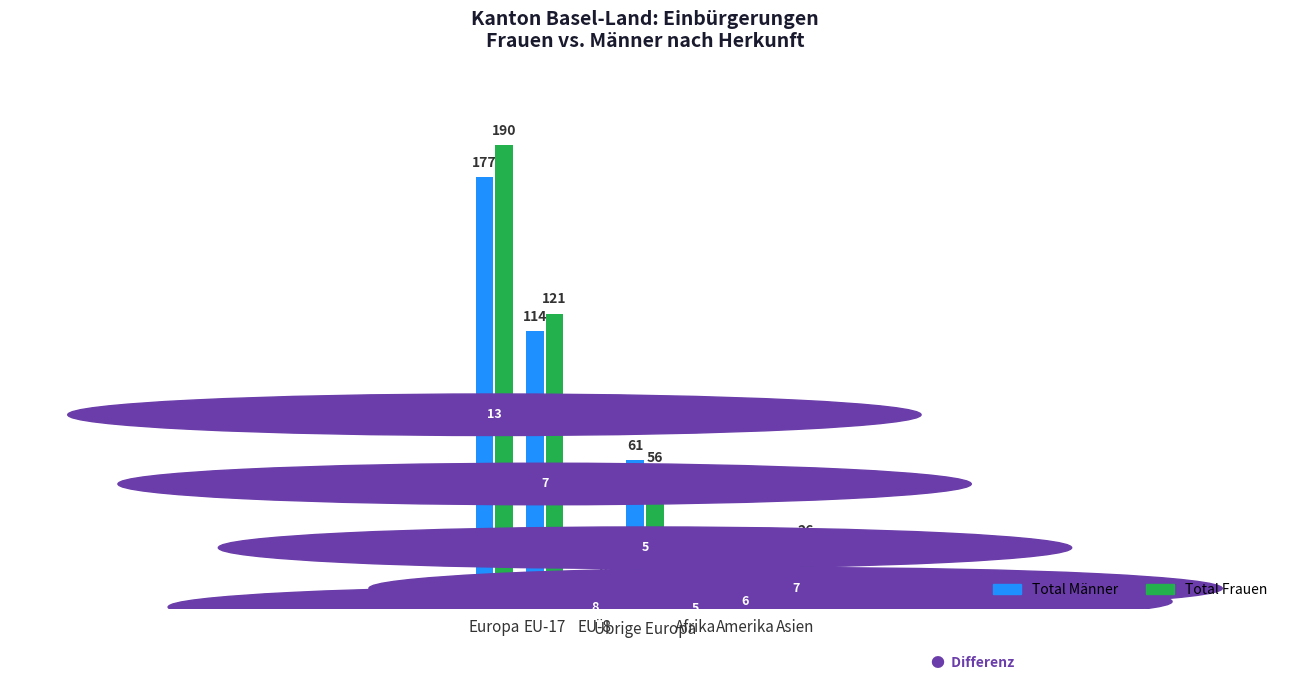

Which series has the largest range (max minus min)?

Total Frauen